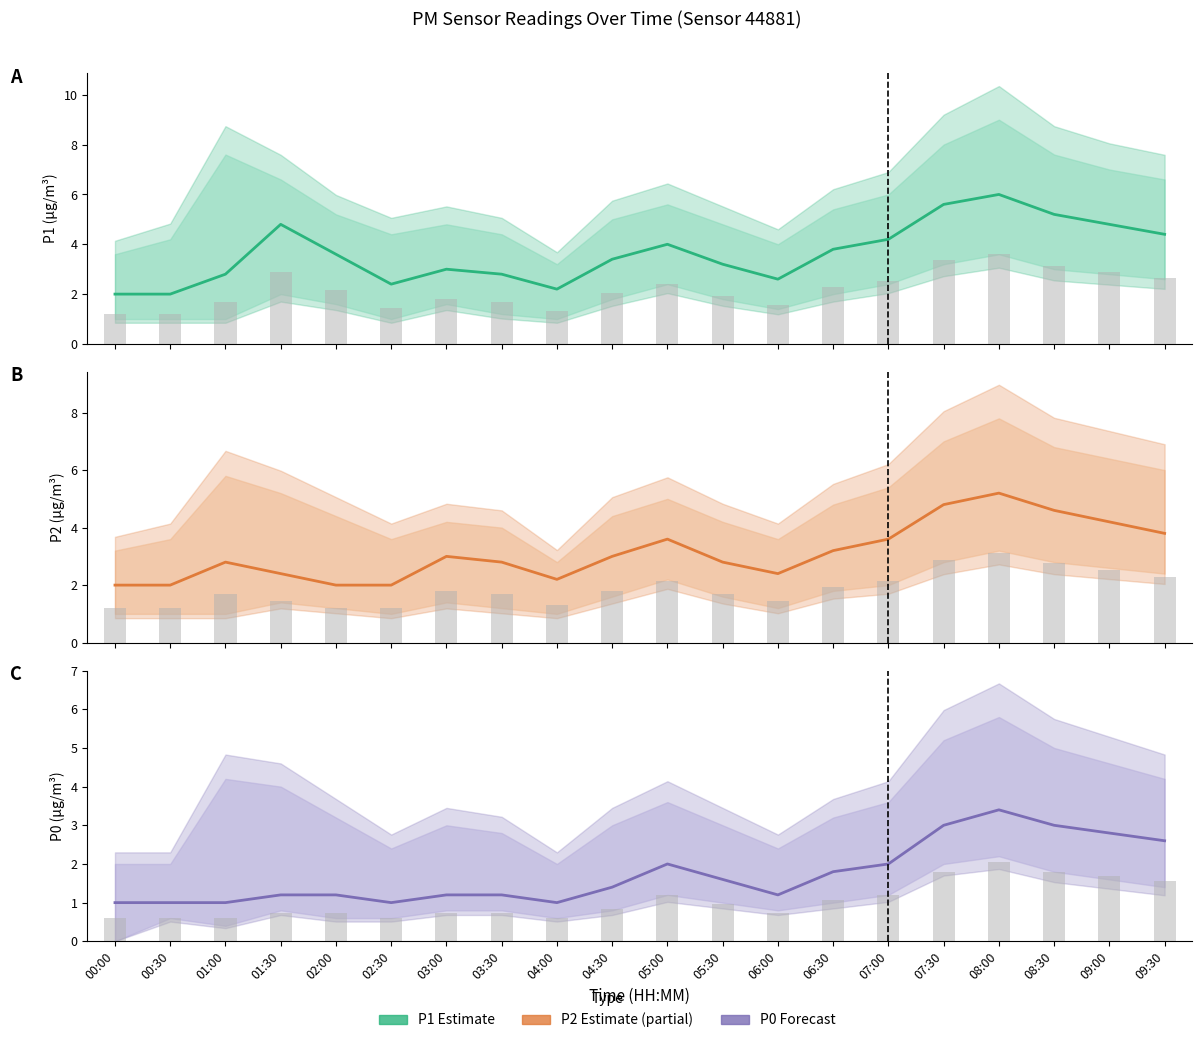

How many values in the P1 bars series are below 2?

9